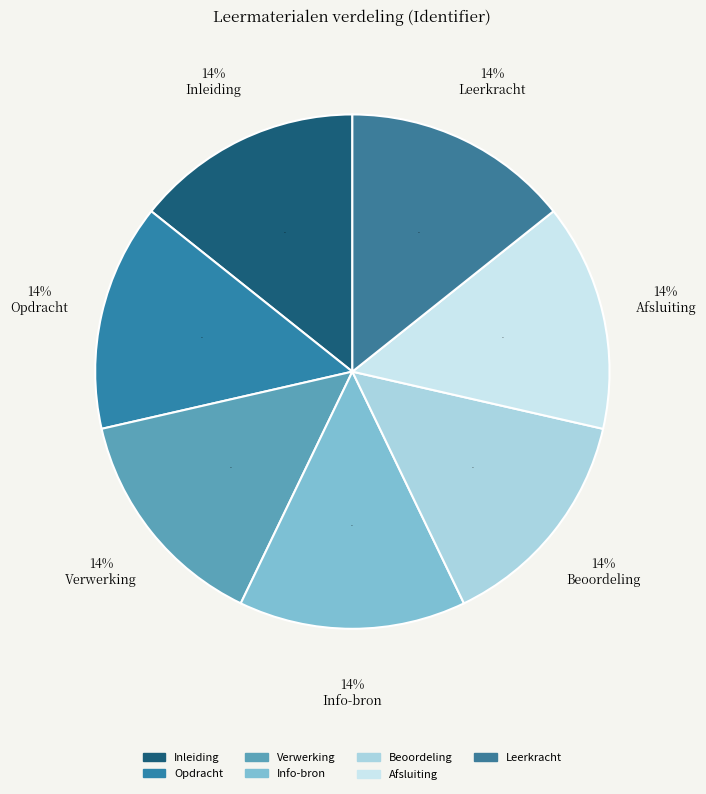

Is there any slice that represents more than half of the pie?

No